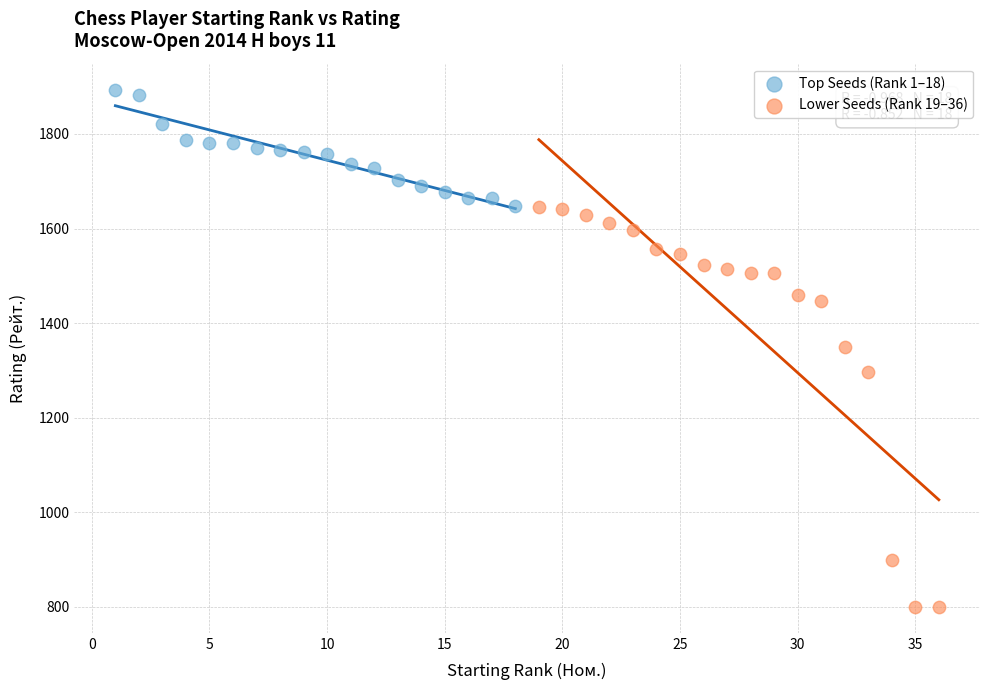

Which series has the largest Y range (max minus min)?

Lower Seeds (Rank 19–36)